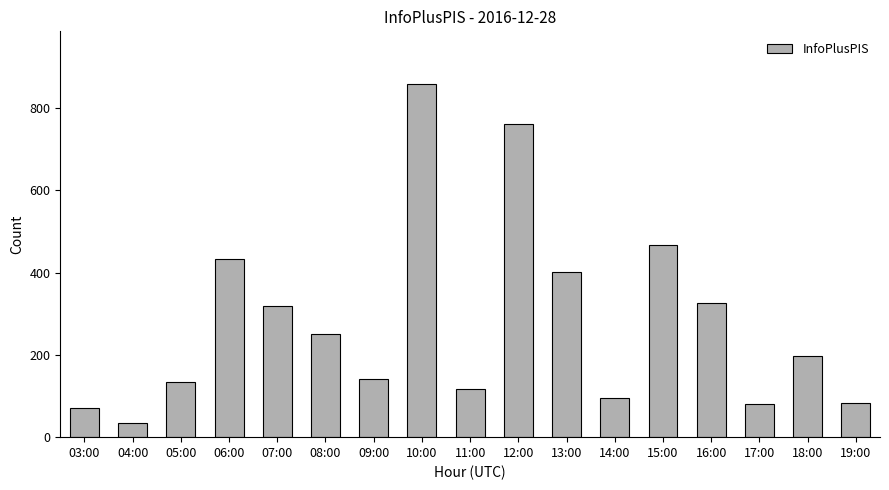

The chart shows a value of 466 at 15:00. True or false?

True